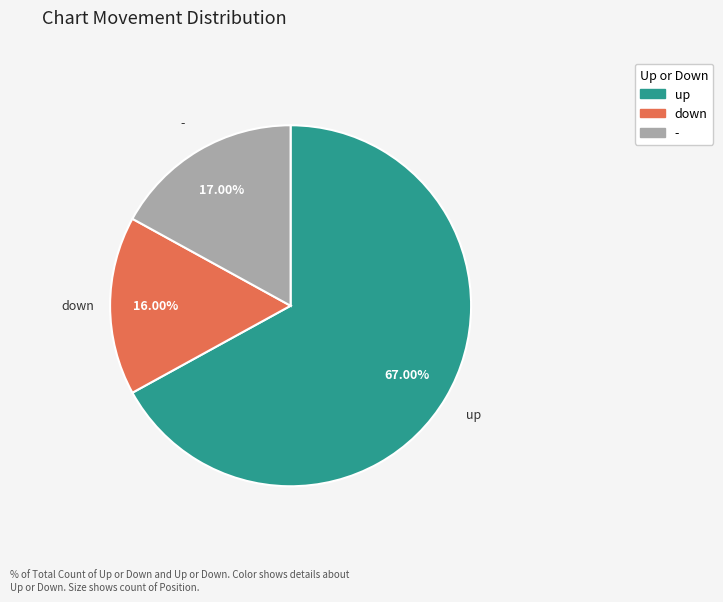

Which slice represents more than half of the pie?

up